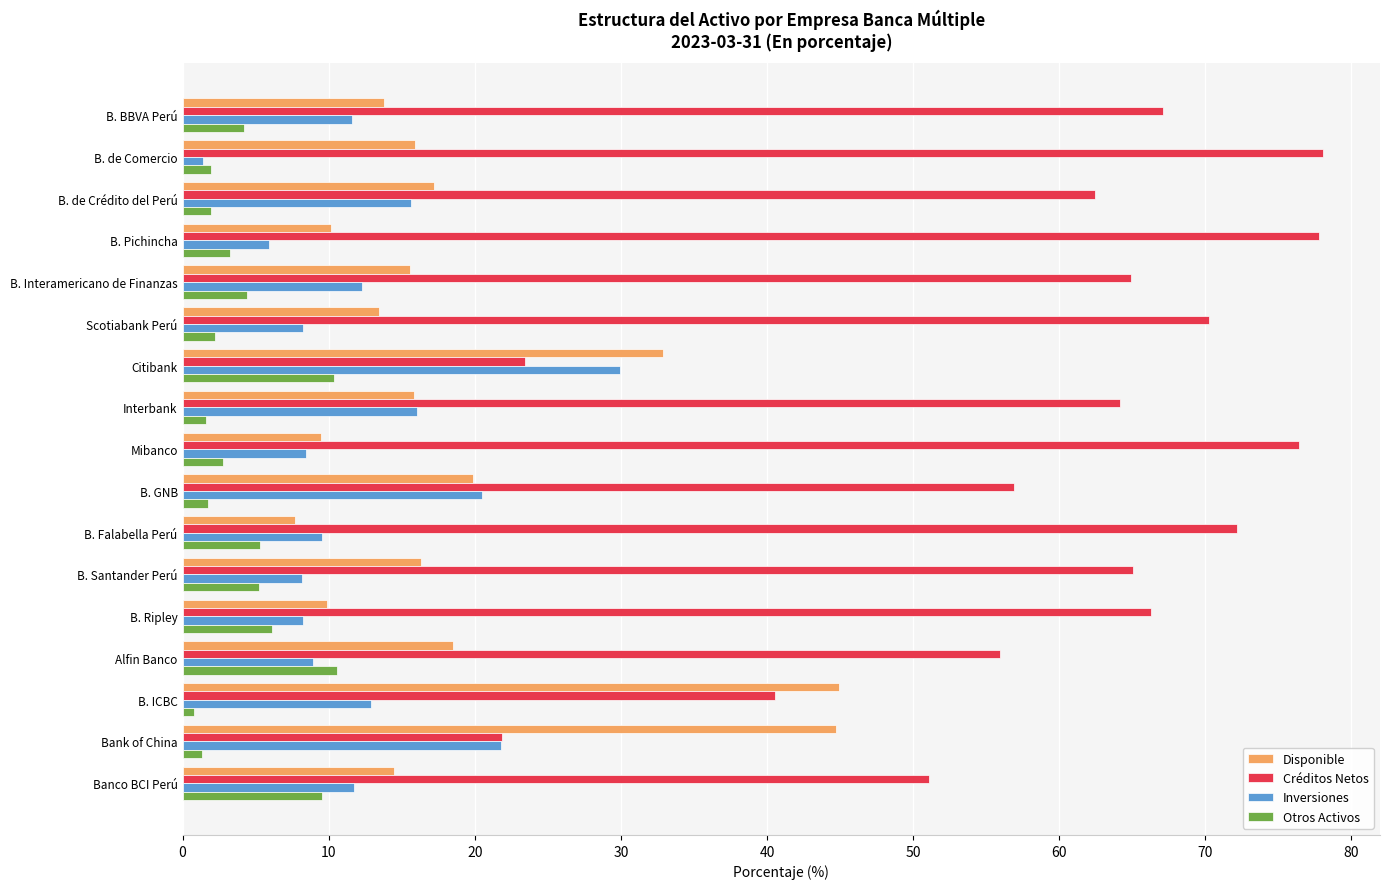

The Otros Activos series shows 14.6 at Alfin Banco. True or false?

False